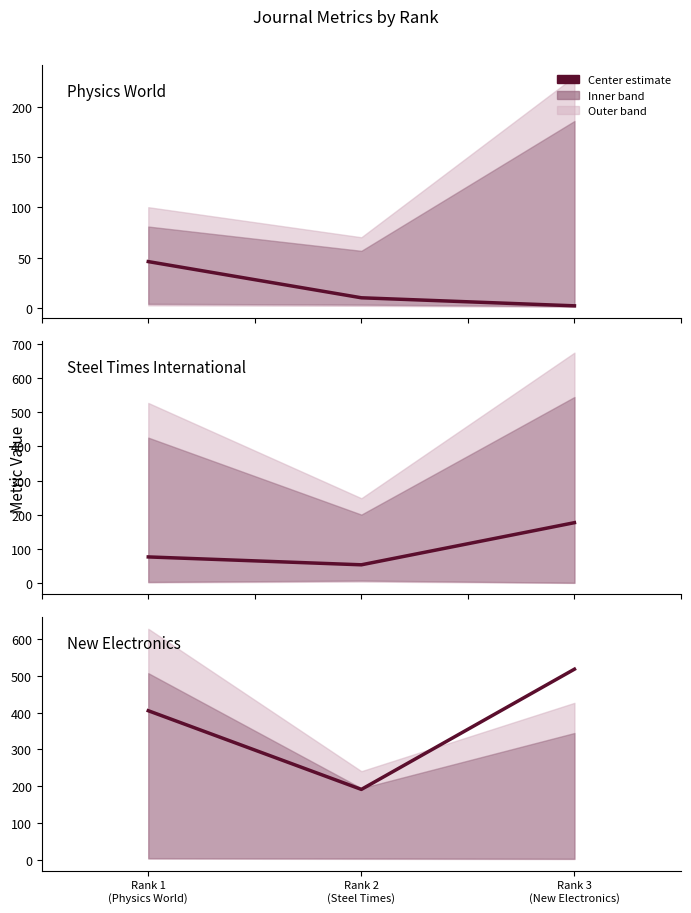

At which label does the data first exceed 405?

Rank 3
(New Electronics)